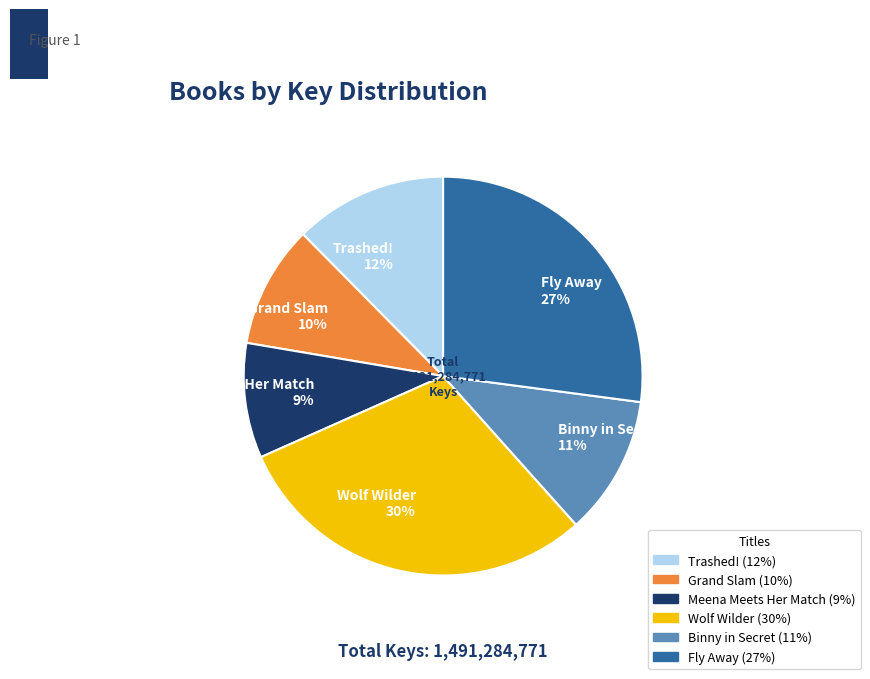

Is there a majority slice in this chart?

No